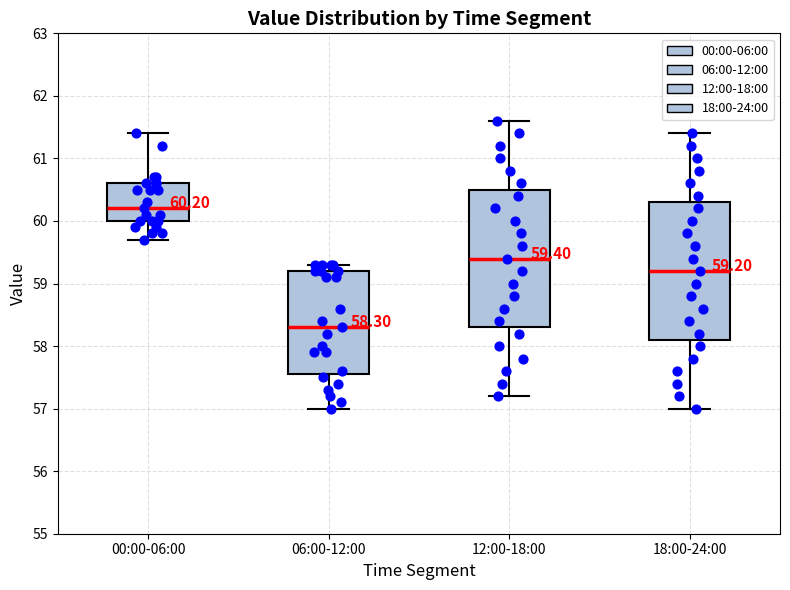

Which box has the highest median line?

00:00-06:00